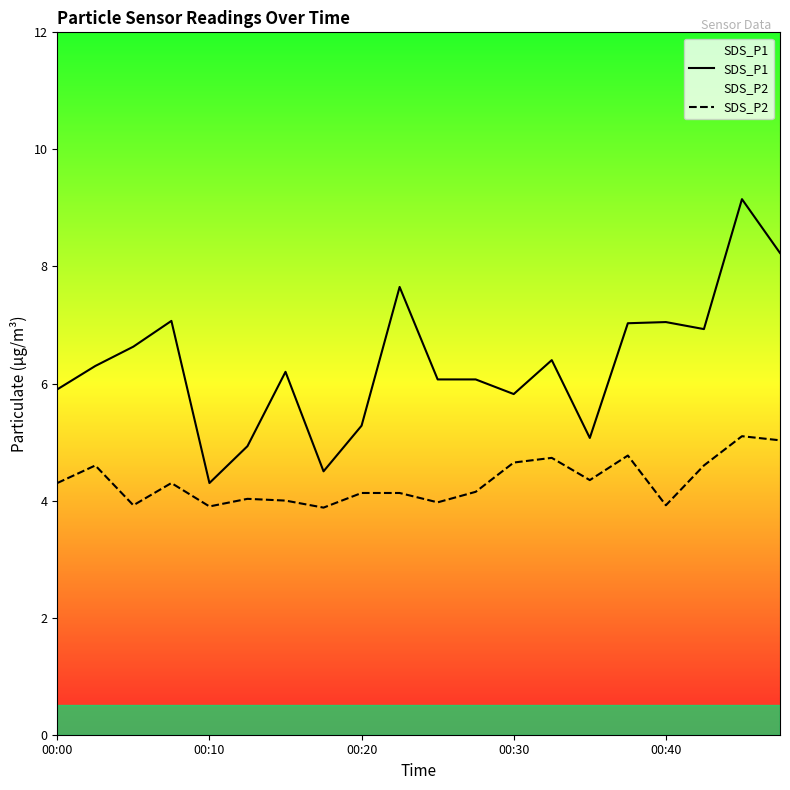

The value of SDS_P1 at 10 is 3.0. True or false?

False